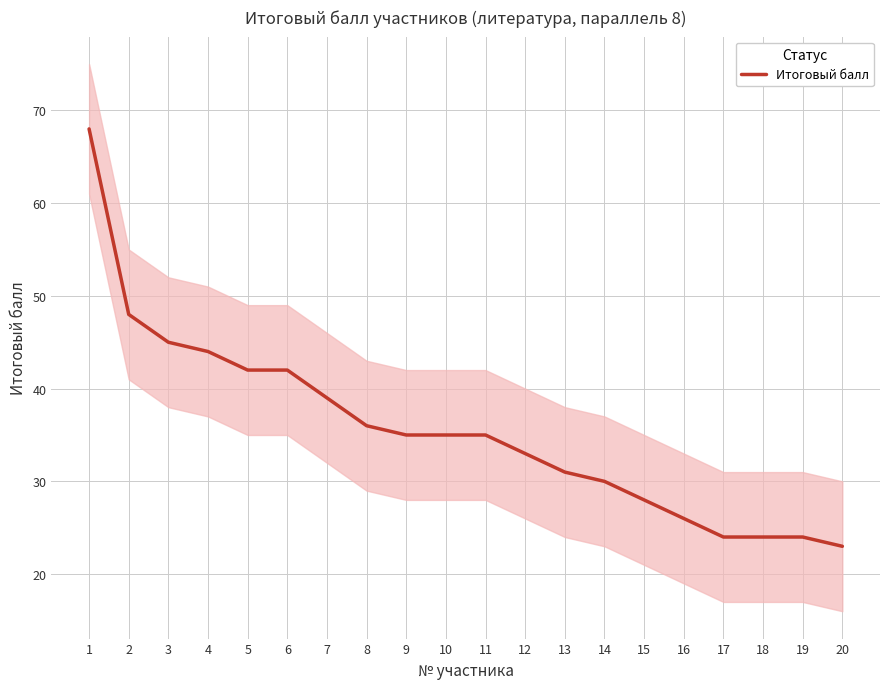

What is the difference between the second highest and second lowest values?

24